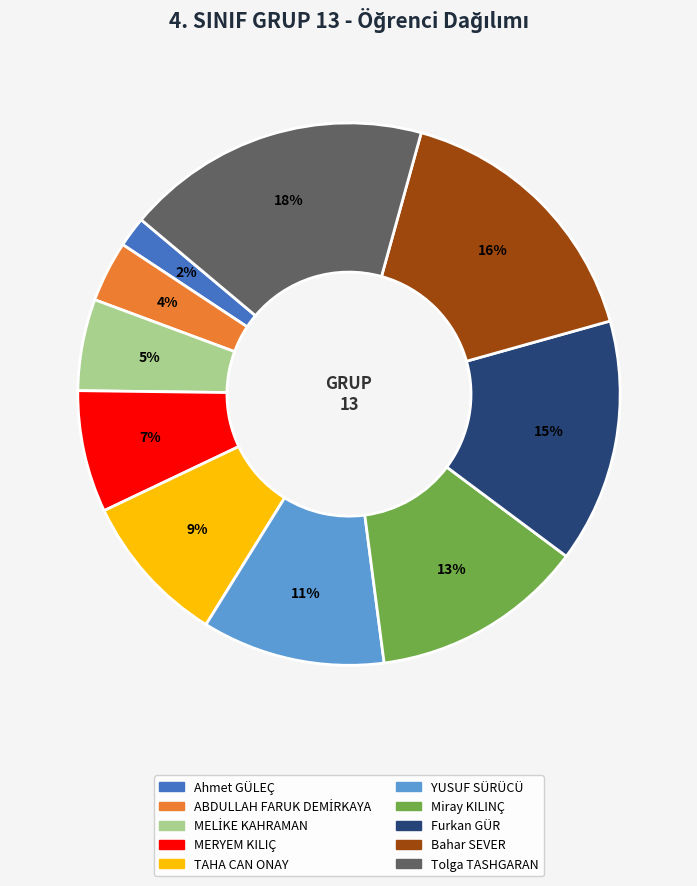

To the nearest percent, what is the average slice percentage?

10%